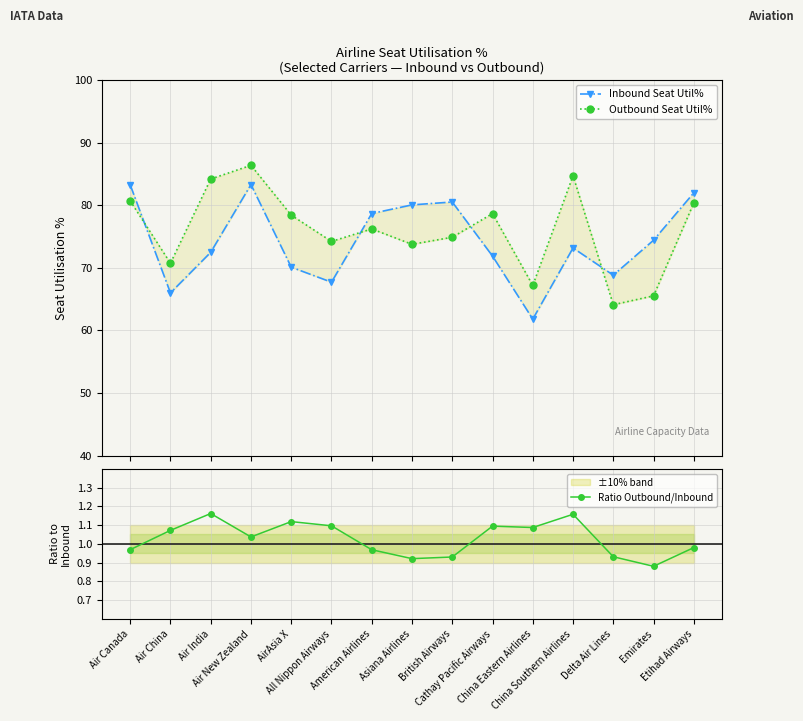

At which category does Ratio Outbound/Inbound reach its first local peak?

Air India